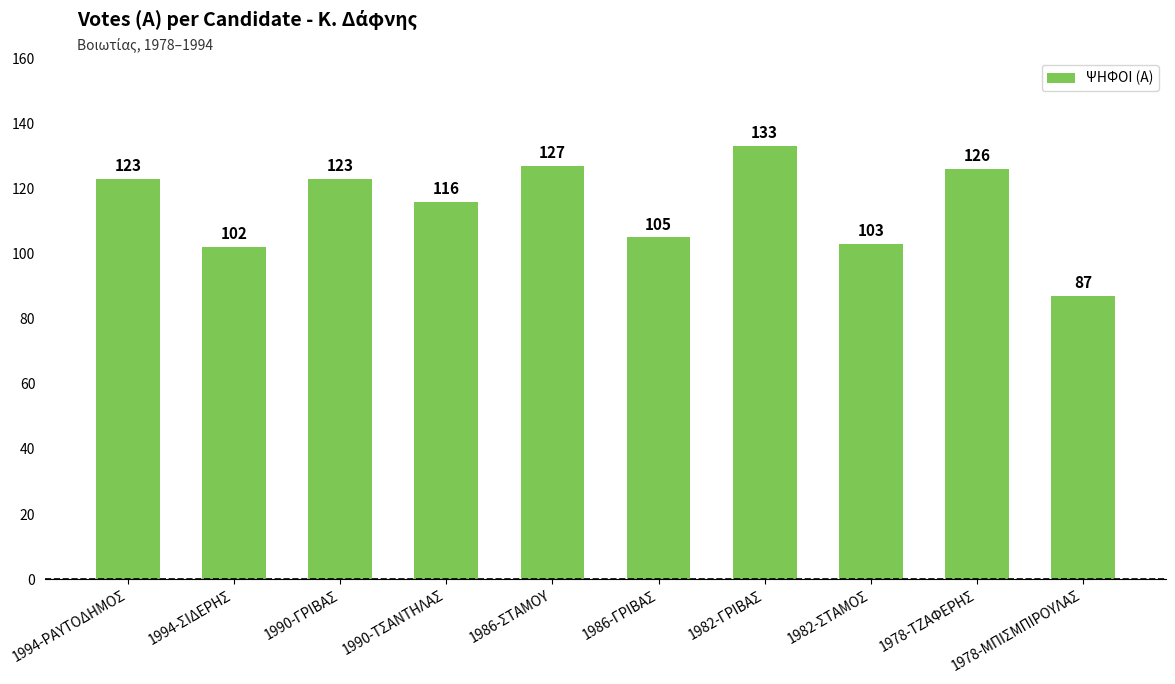

What is the value of the 2nd bar from the left?

102